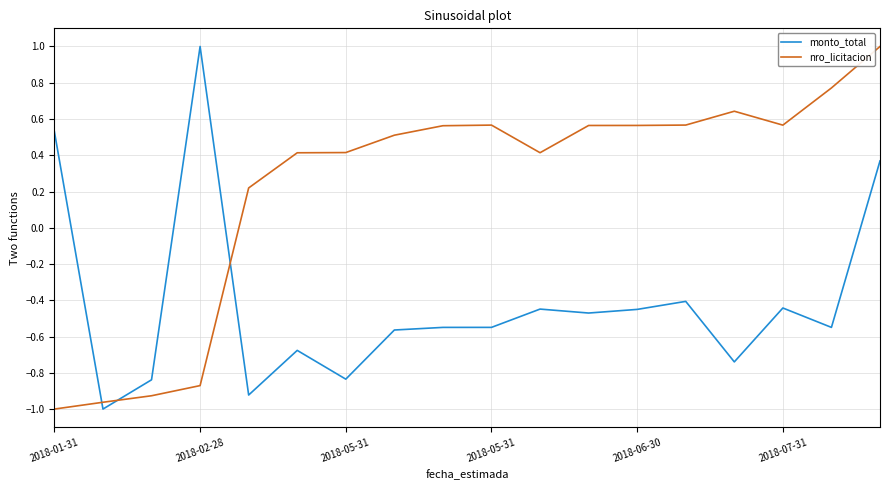

What is the difference between the maximum and minimum values in the nro_licitacion series?

2.0